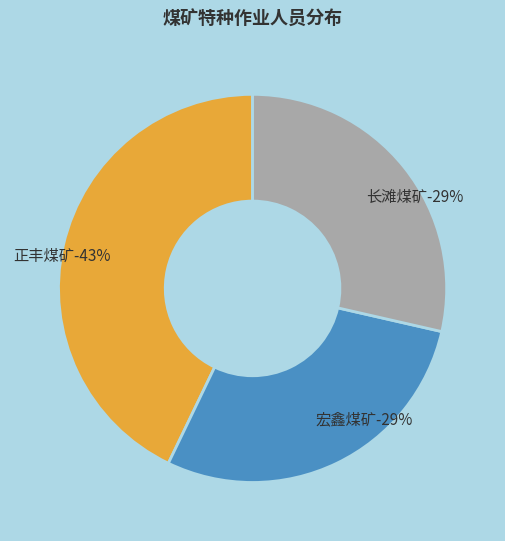

To the nearest percent, what is the combined percentage of 正丰煤矿 and 长滩煤矿?

71%